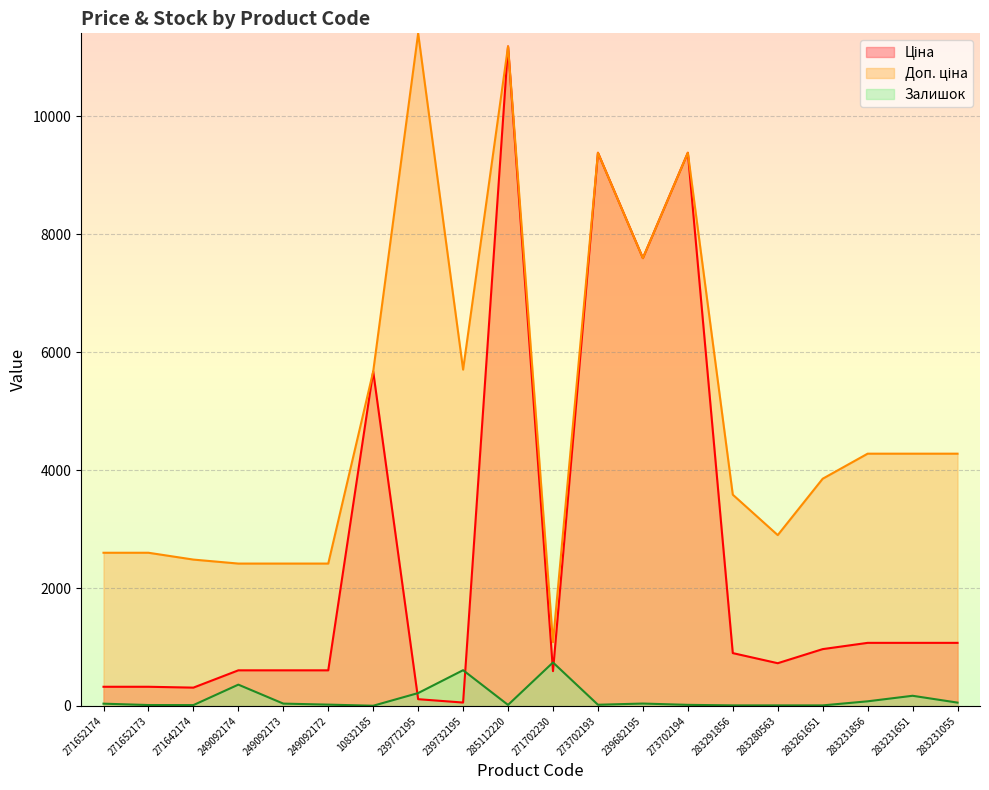

What is the label of the 20th point from the left?

283231055